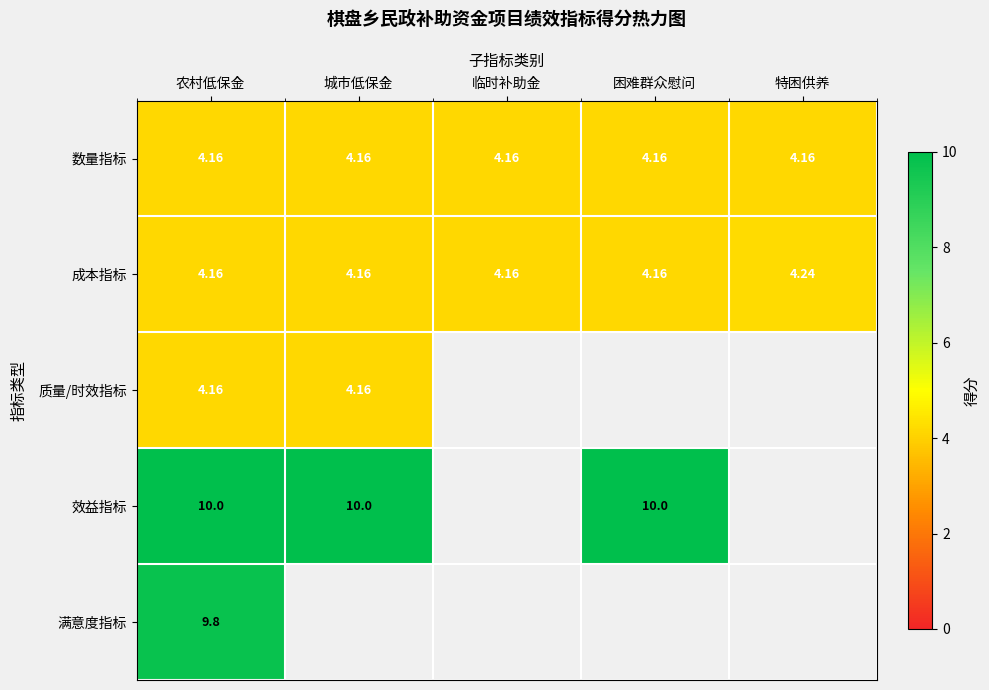

Is the value of 数量指标 at 城市低保金 greater than the value of 效益指标 at 农村低保金?

No